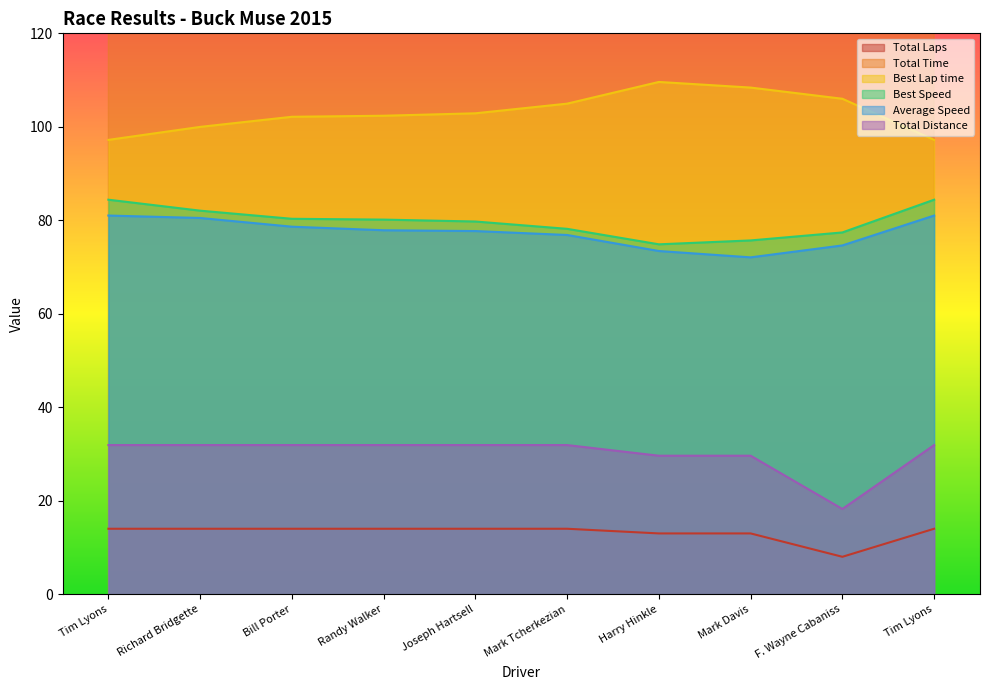

How many series are shown in this chart?

6